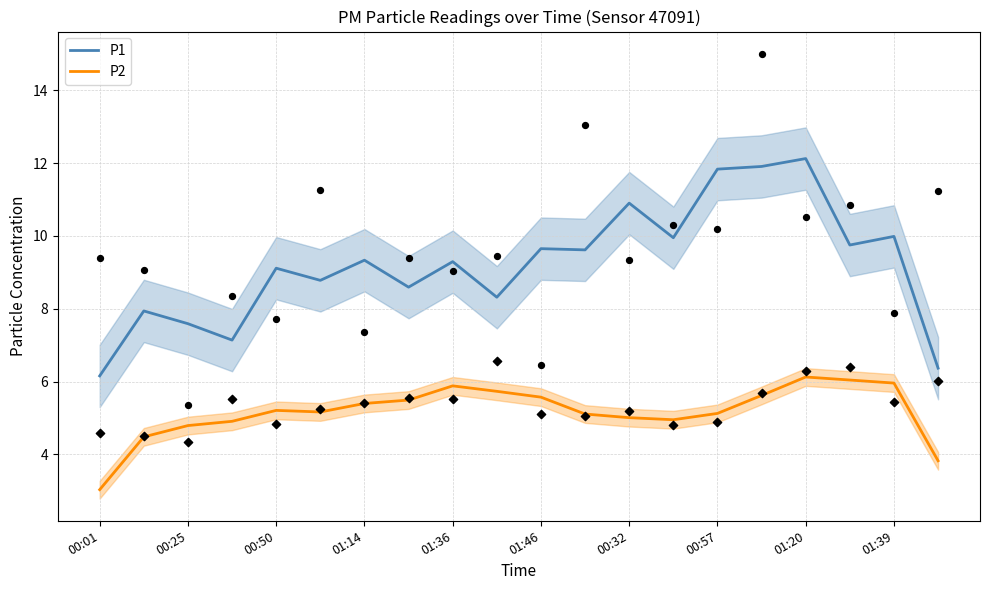

Which series has the largest total across all categories?

P1